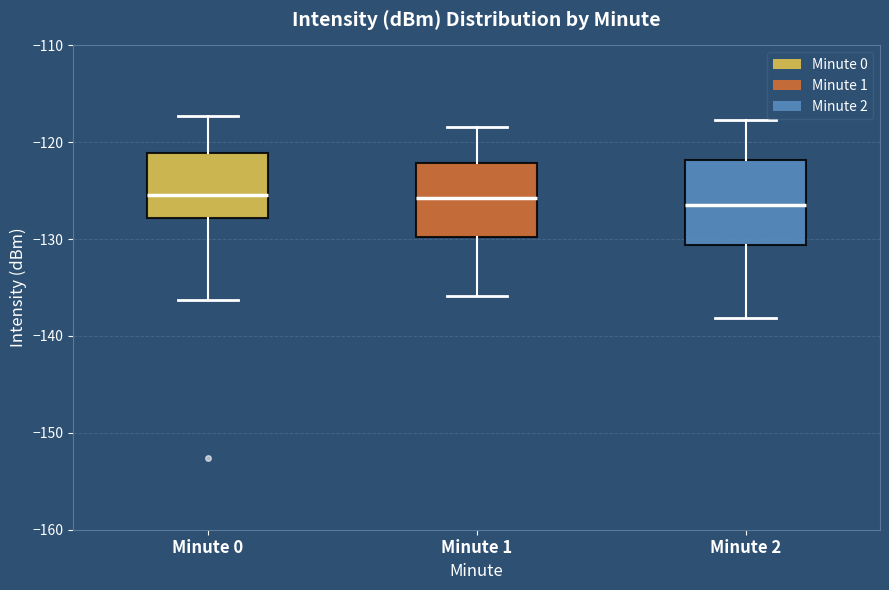

Reading left to right, read every box against the y-axis: the position of its median line, the range the box covers, and the ends of its whiskers. The values are not printed on the chart, so give them approximately, as read against the axis.

Minute 0: median -125, box -128 to -121, whiskers -136 to -117
Minute 1: median -126, box -130 to -122, whiskers -136 to -118
Minute 2: median -126, box -131 to -122, whiskers -138 to -118